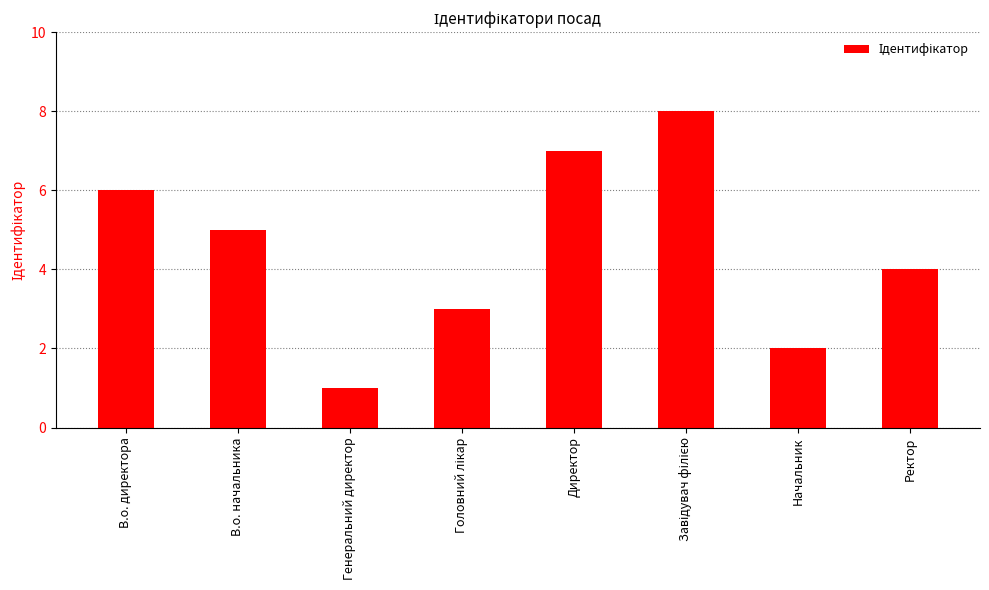

What position from the right is В.о. директора?

8